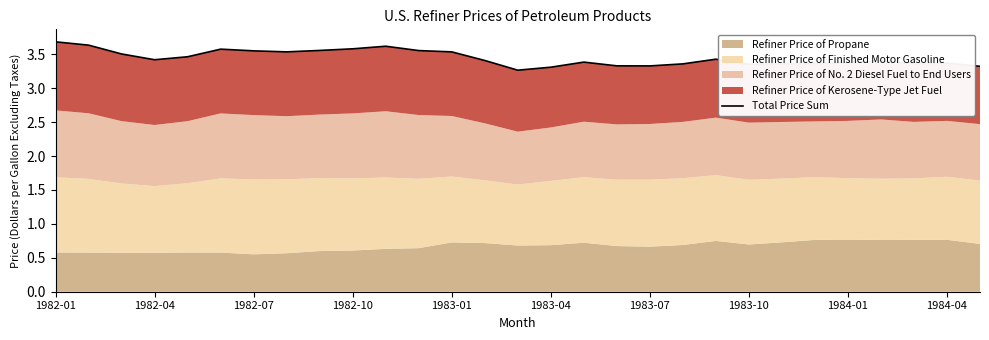

At which category does the chart reach its minimum across all series?

14